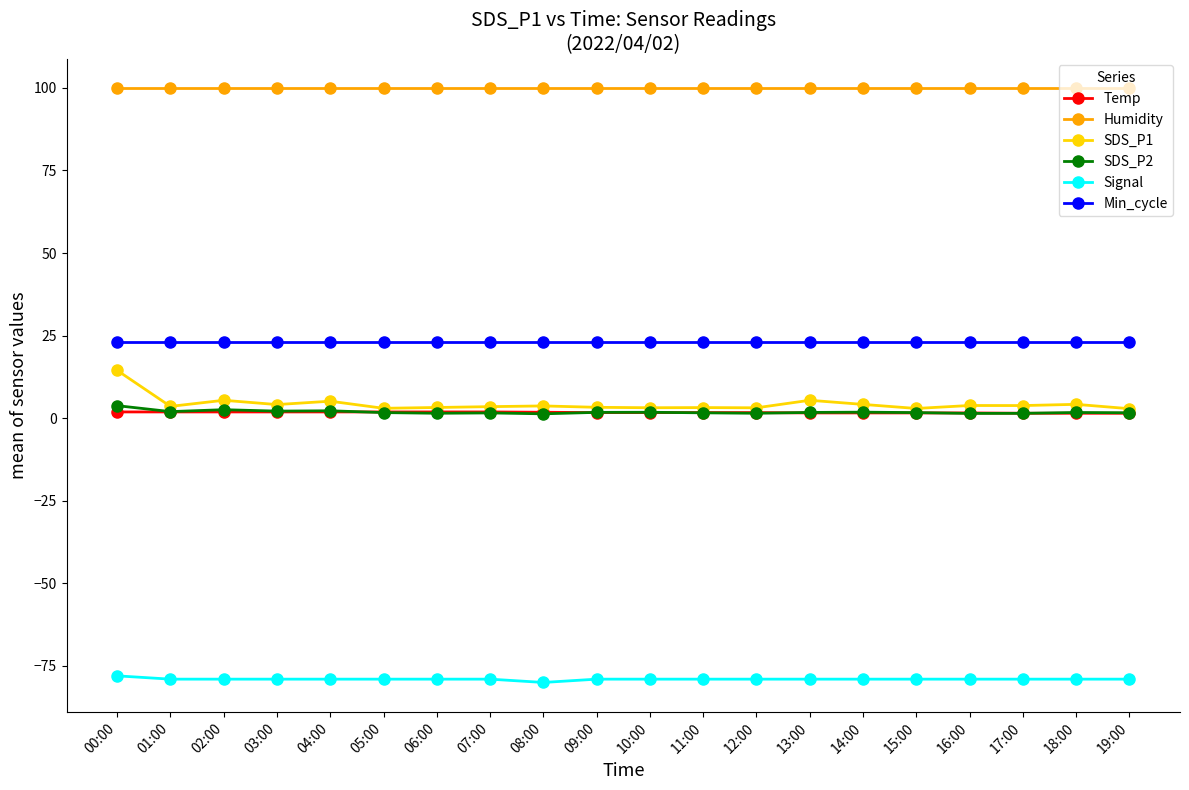

True or false: Min_cycle has a value of 23.0 at 19:00.

True